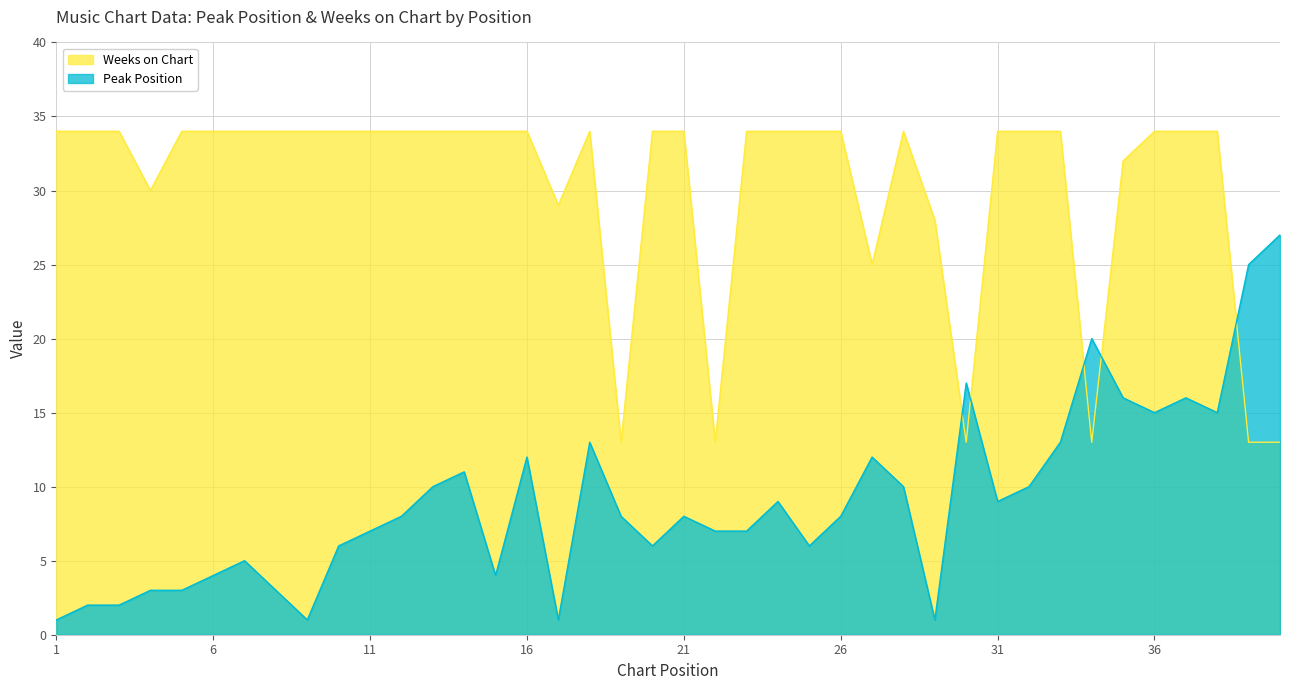

Which series has the largest range (max minus min)?

Peak Position